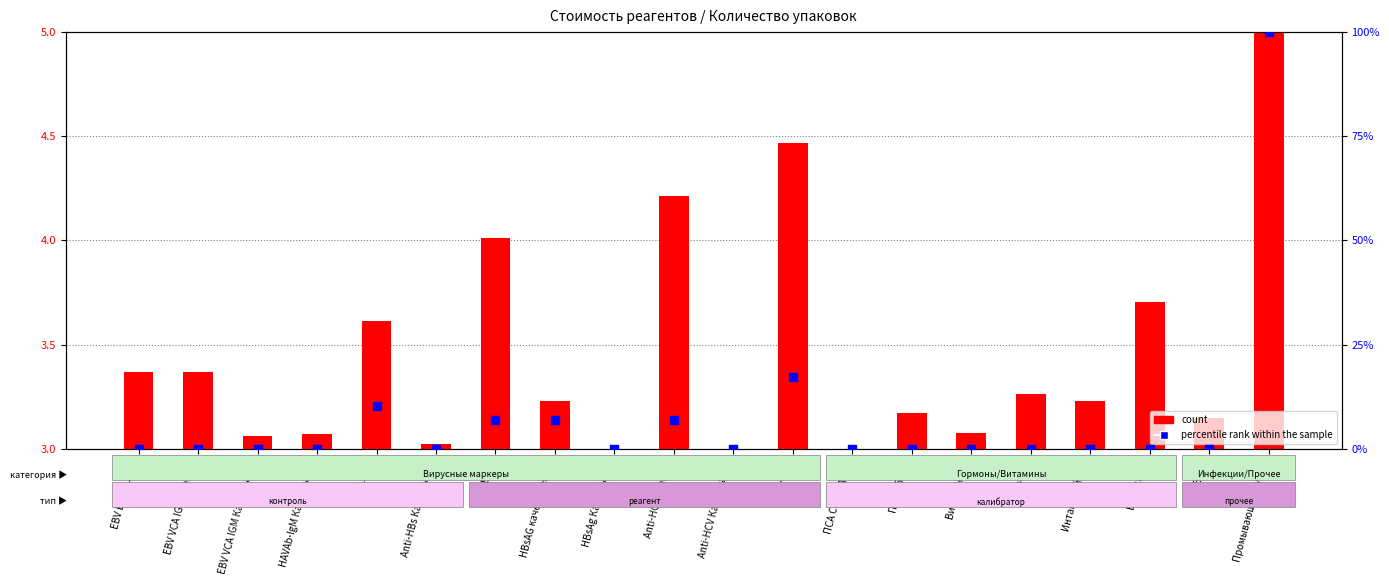

Which series has the largest total across all categories?

percentile rank within the sample